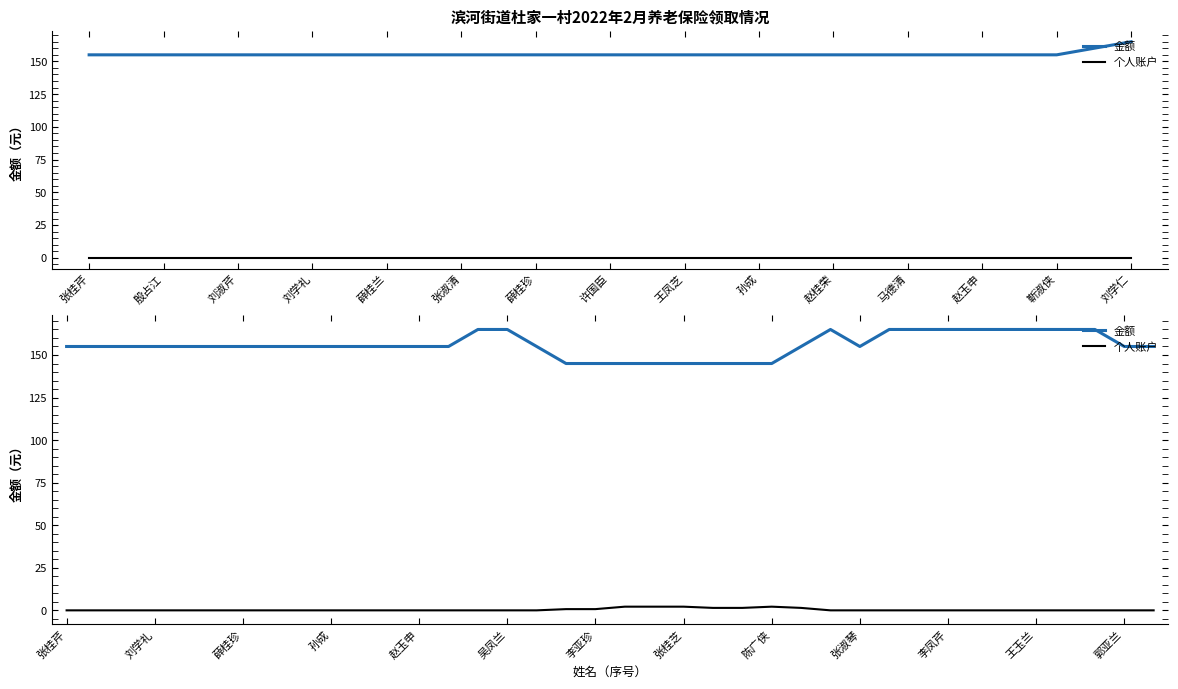

At how many categories does at least one series exceed 3?

38